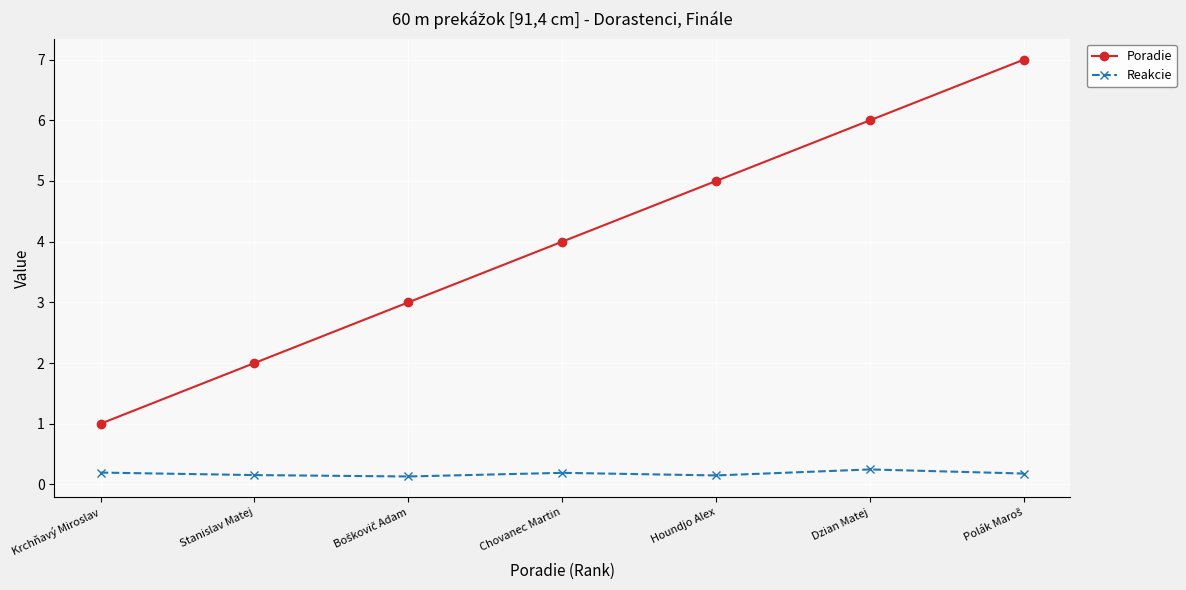

What is the smallest value displayed?

0.1